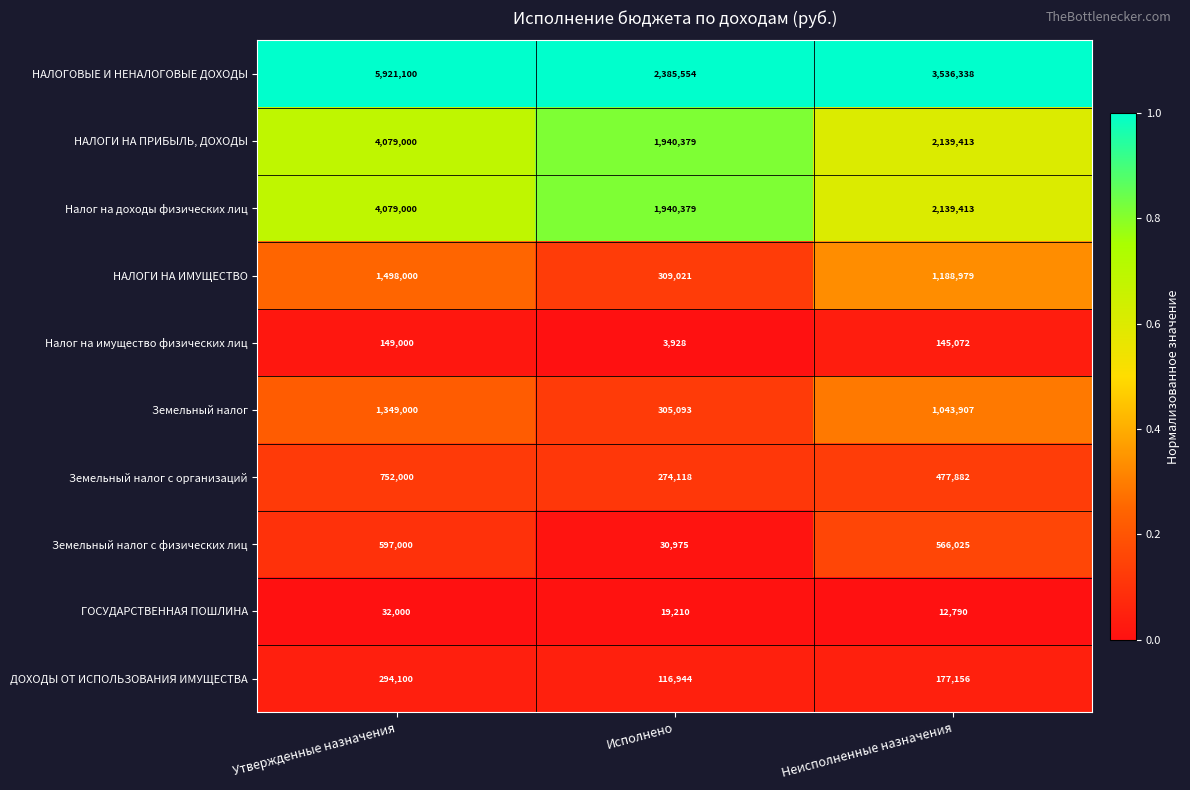

What is the total value across all series at Исполнено?

7325601